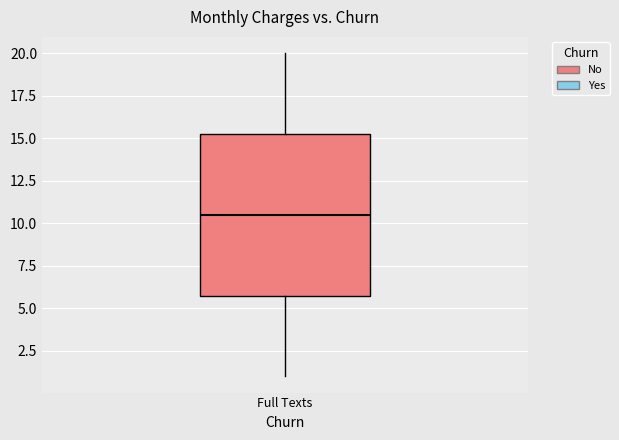

Read this box plot against the y-axis: the position of the median line, the range covered by the box, and the ends of both whiskers. The values are not printed on the chart, so give them approximately, as read against the axis.

median 10.5, box 6.0 to 15.5, whiskers 1.0 to 20.0